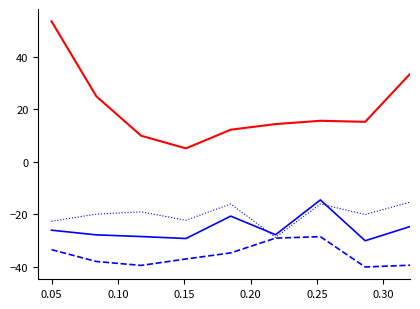

What is the minimum value shown in the chart?

-40.0